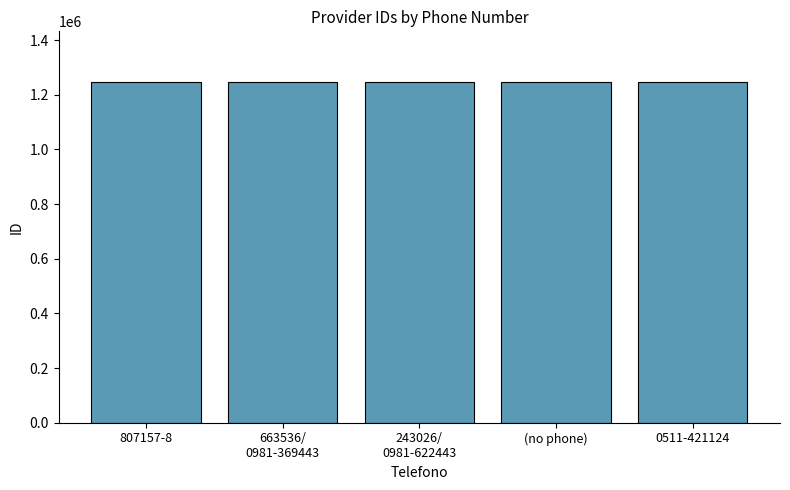

What position from the left is 807157-8?

1